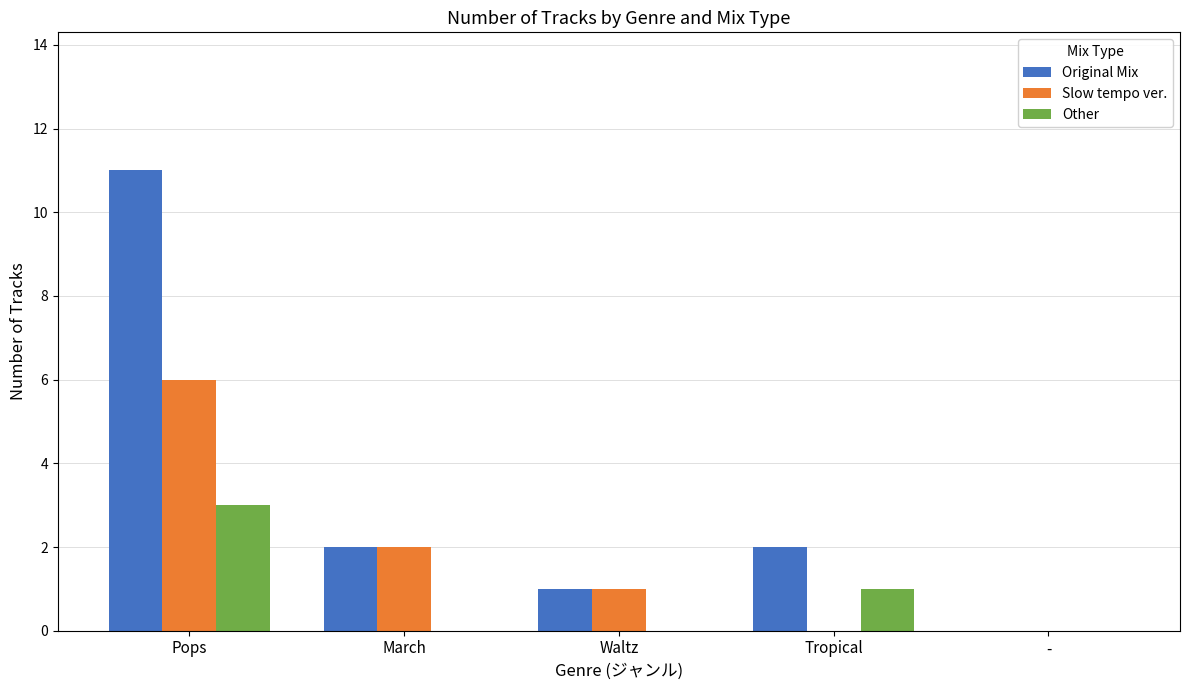

The value of Other at Tropical is 1. True or false?

True